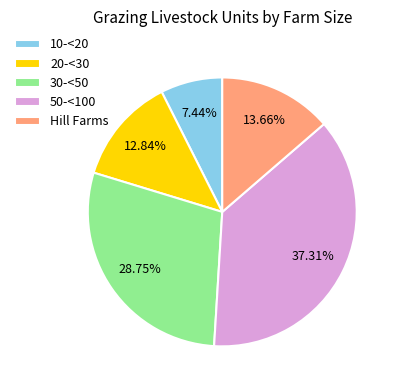

What is the ratio of the value at 20-<30 to the value at 30-<50?

0.4